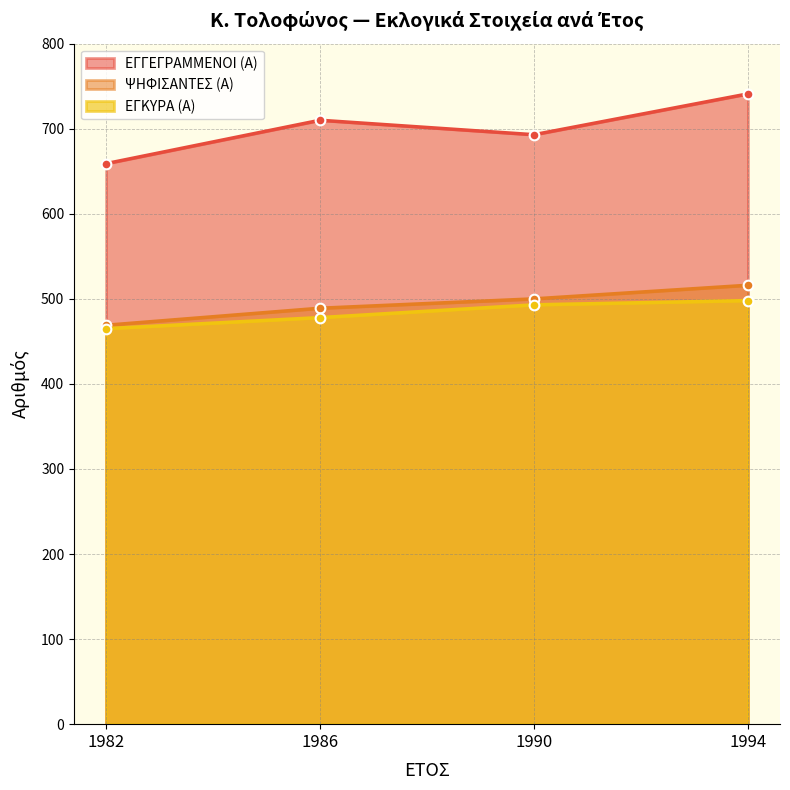

What is the spread (max minus min) of values at 1982?

194